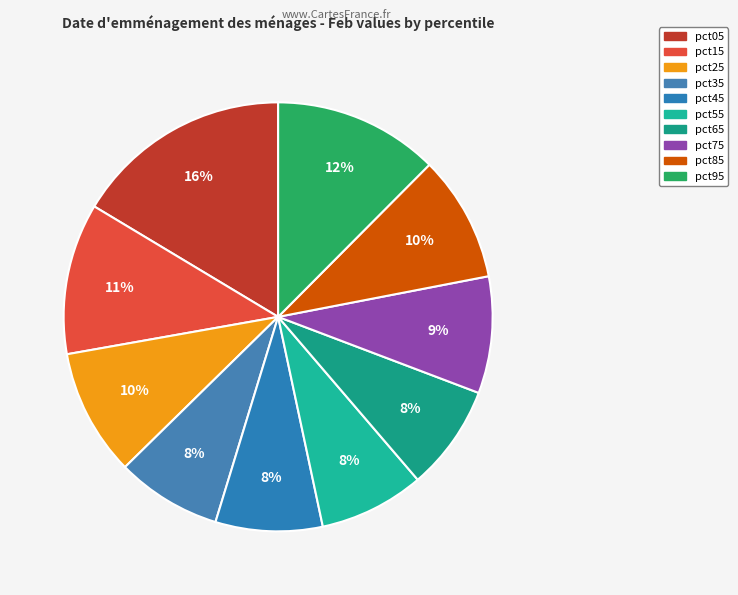

The pct85 slice represents 10% of the pie. True or false?

True